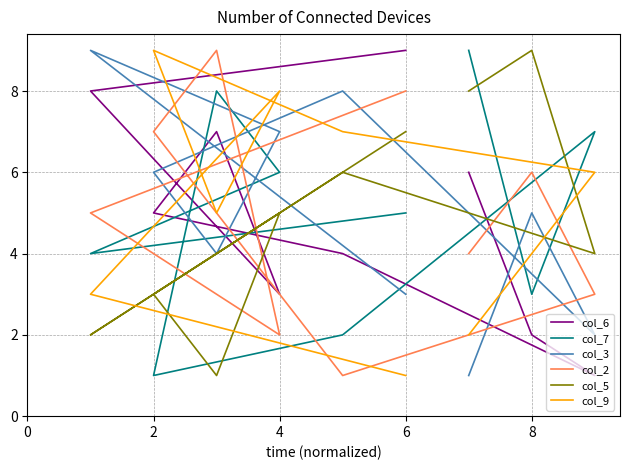

Count the number of categories in the chart.

9